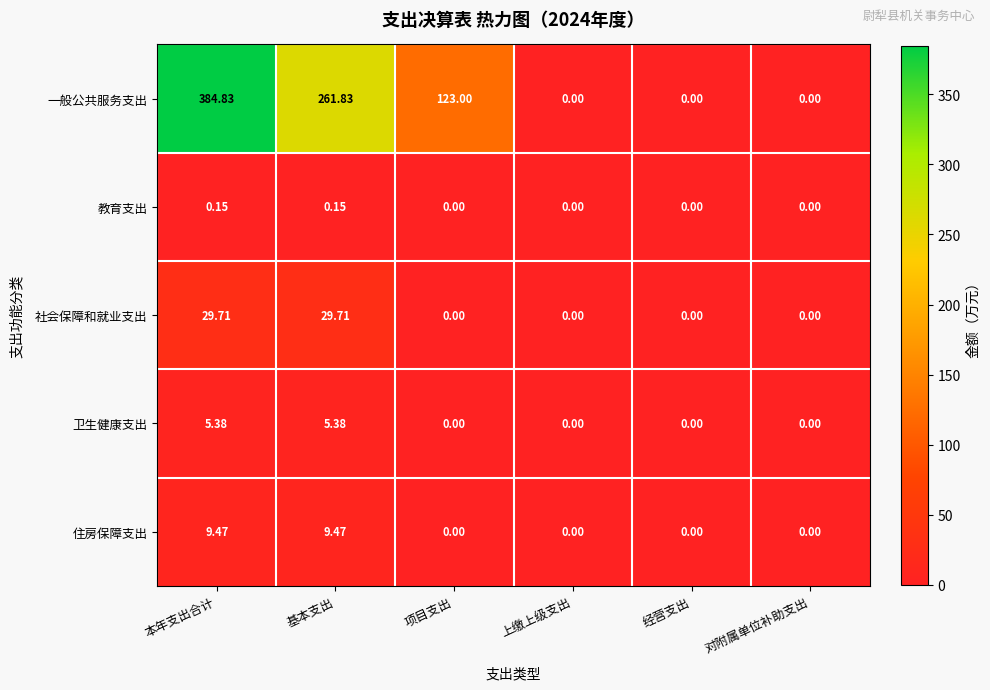

Which category has the highest value across all series?

本年支出合计